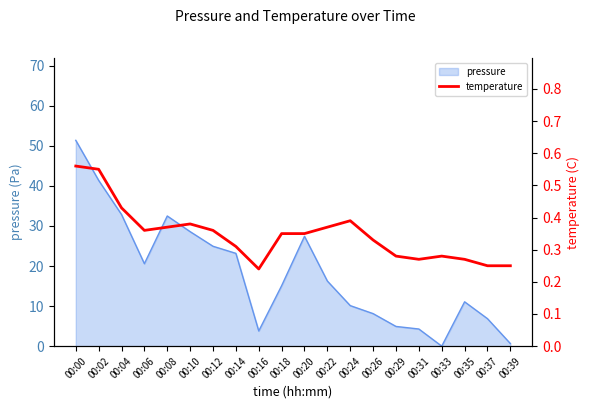

True or false: pressure has a value of -17.6 at 00:33.

False